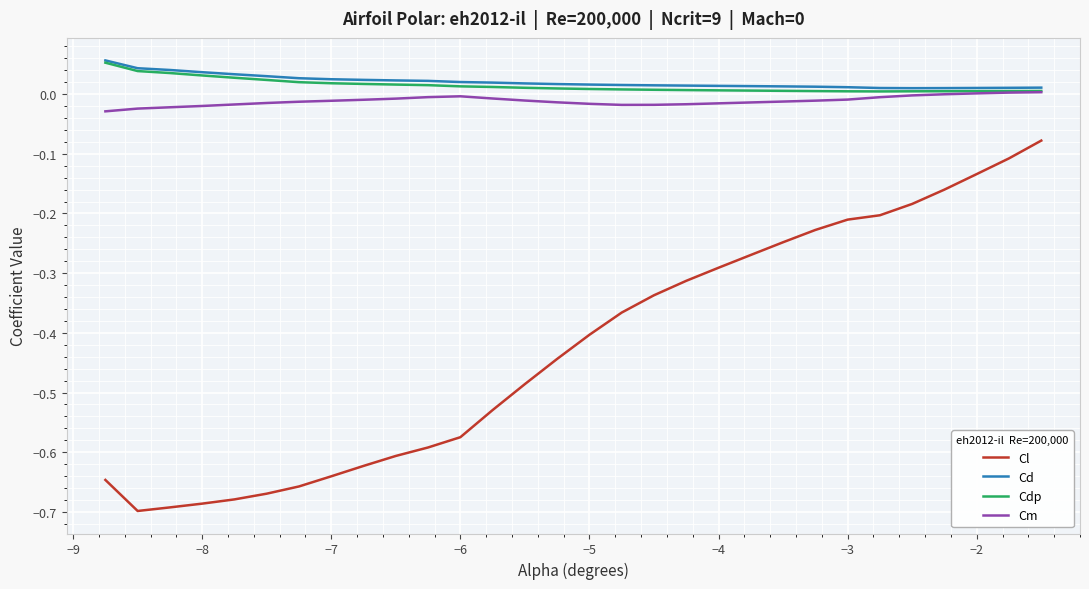

Which series has the widest spread of values?

Cl